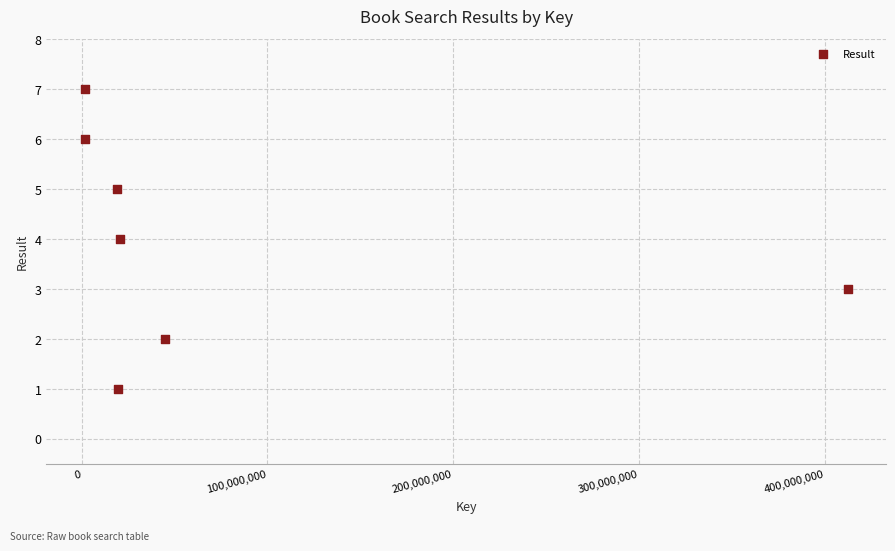

What is the range of Y values (max minus min)?

6